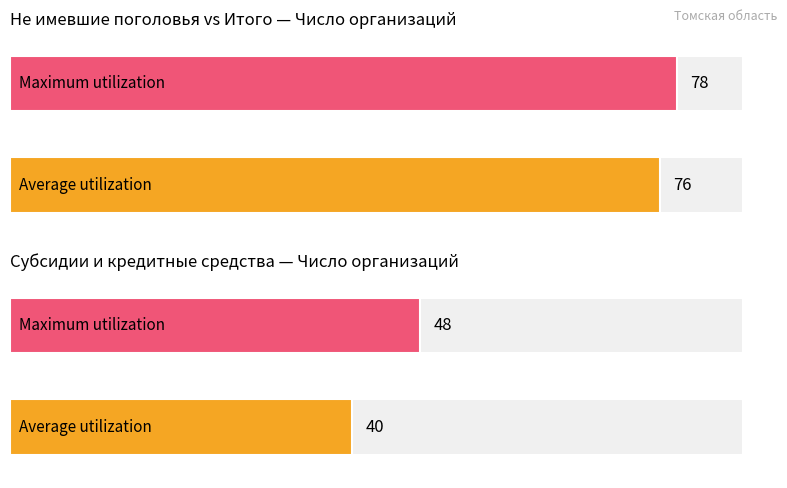

The value of Maximum utilization at Итого is 25. True or false?

False